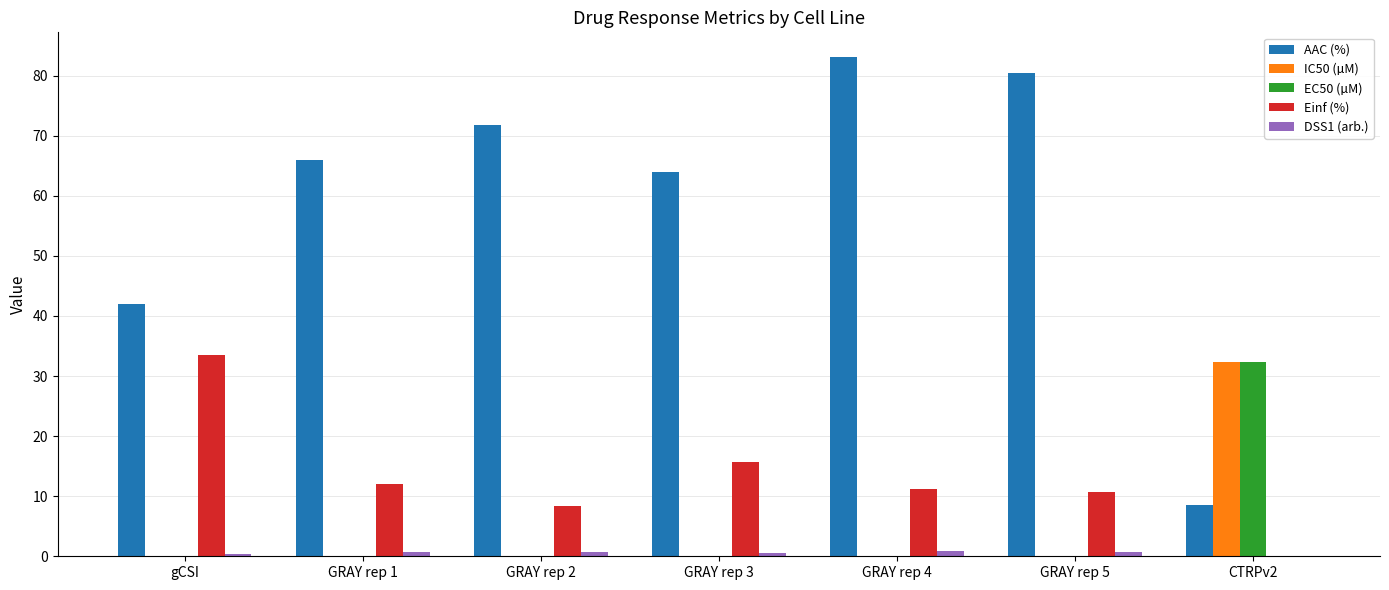

How many series are shown in this chart?

5